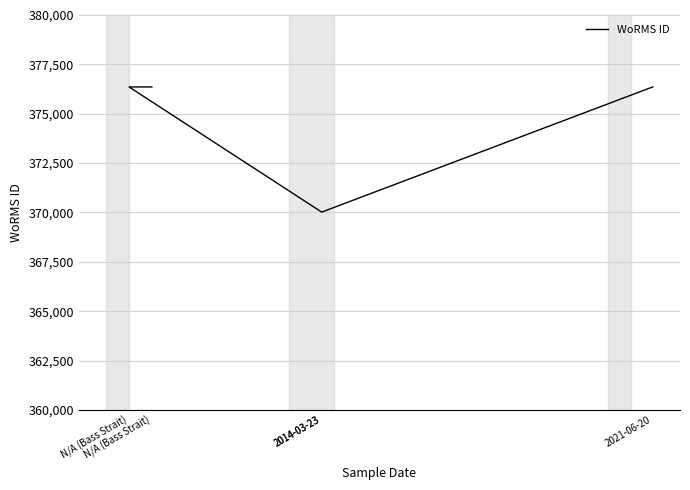

True or false: the data shows 376357 at N/A (Bass Strait).

True